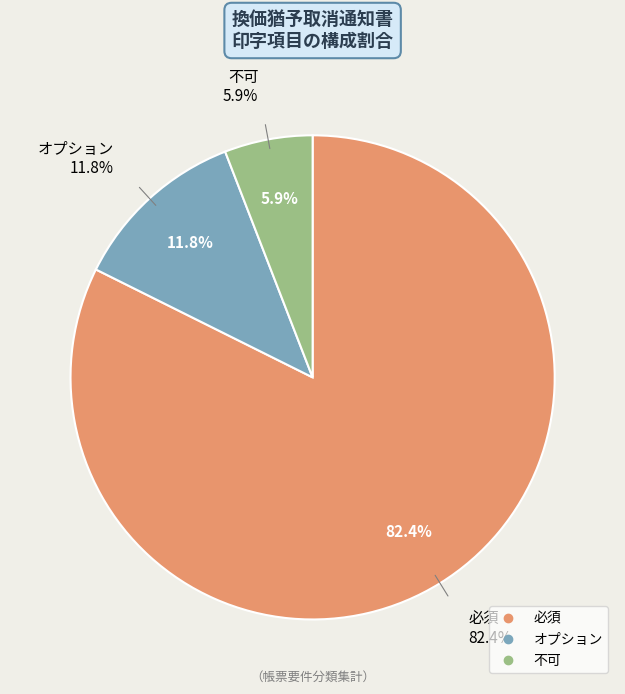

The オプション slice represents 12% of the pie. True or false?

True